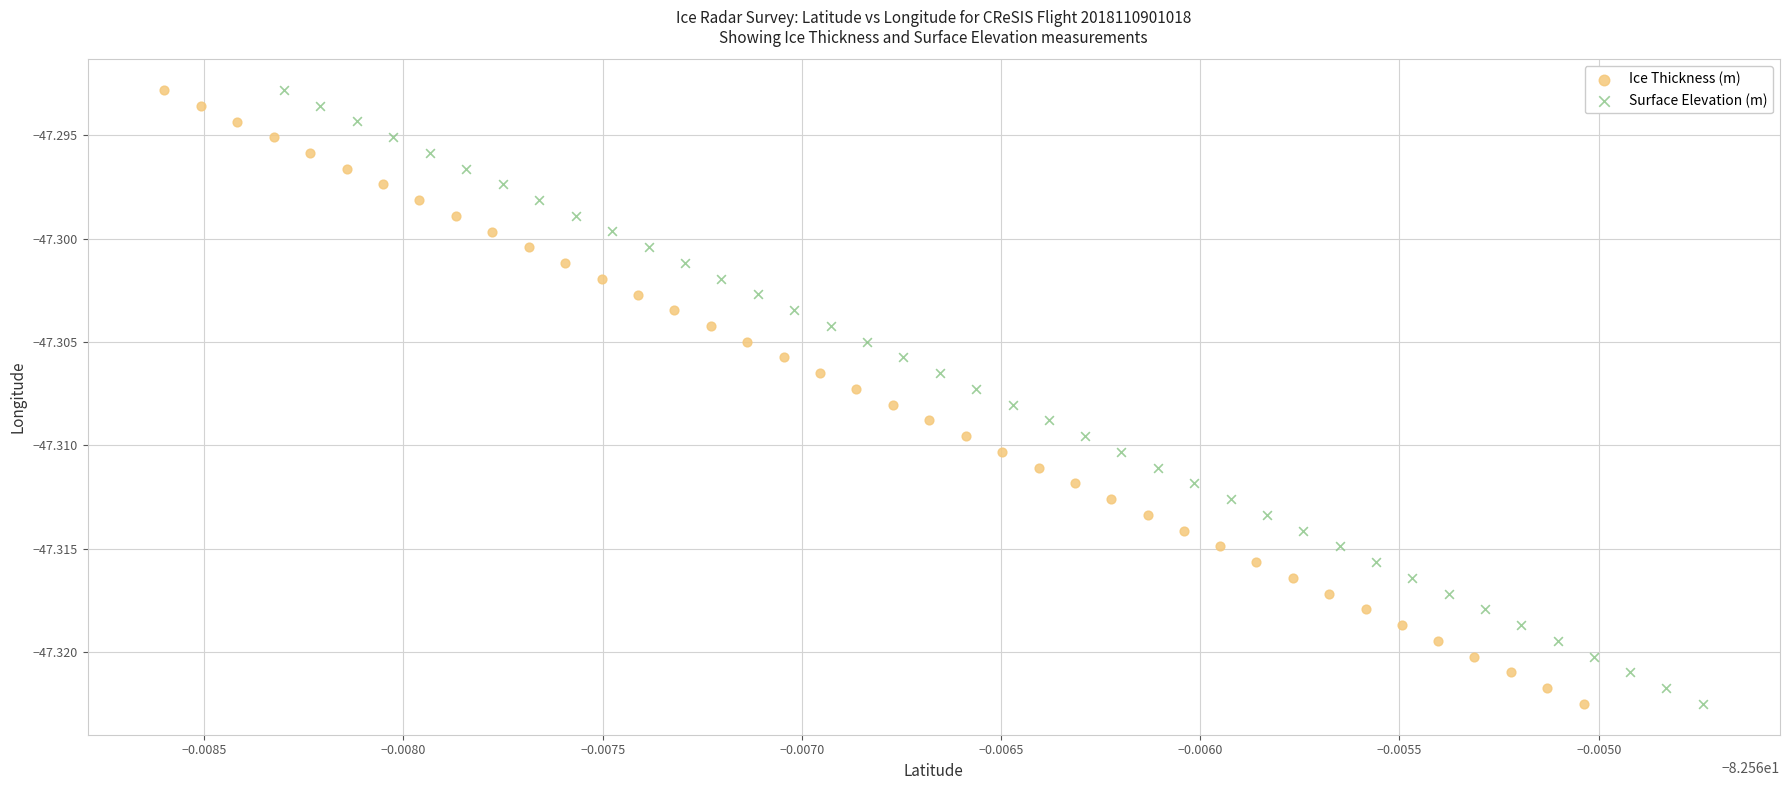

Which series has the widest spread of Y values?

Surface Elevation (m)